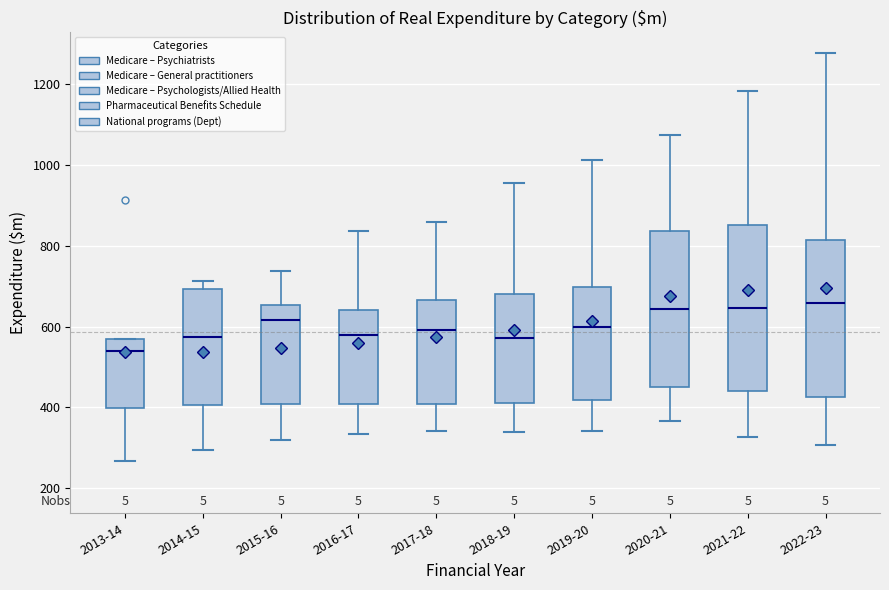

Reading left to right, read every box against the y-axis: the position of its median line, the range the box covers, and the ends of its whiskers. The values are not printed on the chart, so give them approximately, as read against the axis.

2013-14: median 540, box 400 to 560, whiskers 260 to 560
2014-15: median 580, box 400 to 700, whiskers 300 to 720
2015-16: median 620, box 400 to 660, whiskers 320 to 740
2016-17: median 580, box 400 to 640, whiskers 340 to 840
2017-18: median 600, box 400 to 660, whiskers 340 to 860
2018-19: median 580, box 420 to 680, whiskers 340 to 960
2019-20: median 600, box 420 to 700, whiskers 340 to 1020
2020-21: median 640, box 460 to 840, whiskers 360 to 1080
2021-22: median 640, box 440 to 860, whiskers 320 to 1180
2022-23: median 660, box 420 to 820, whiskers 300 to 1280